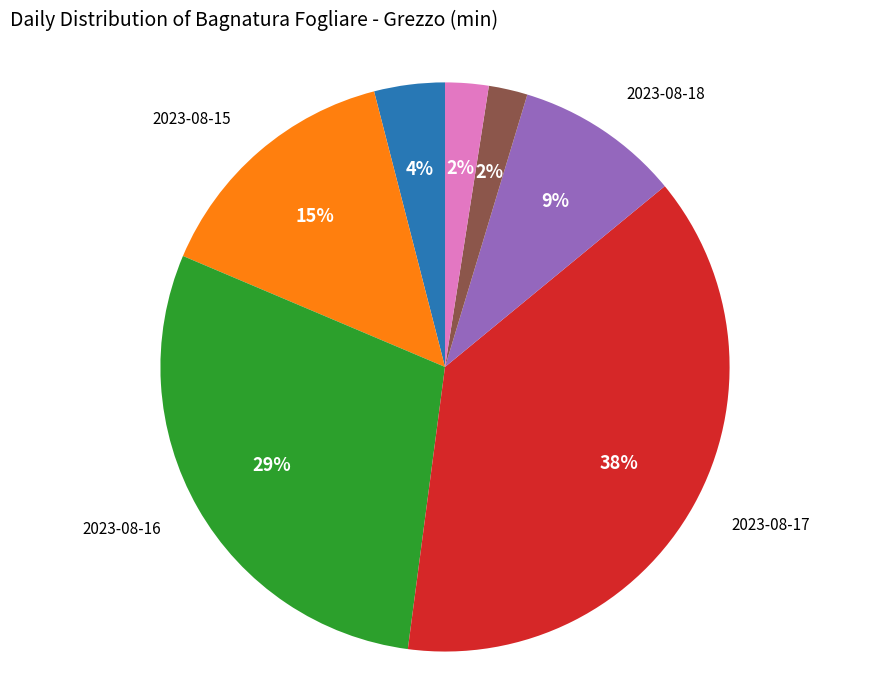

How many slices are in this pie chart?

7